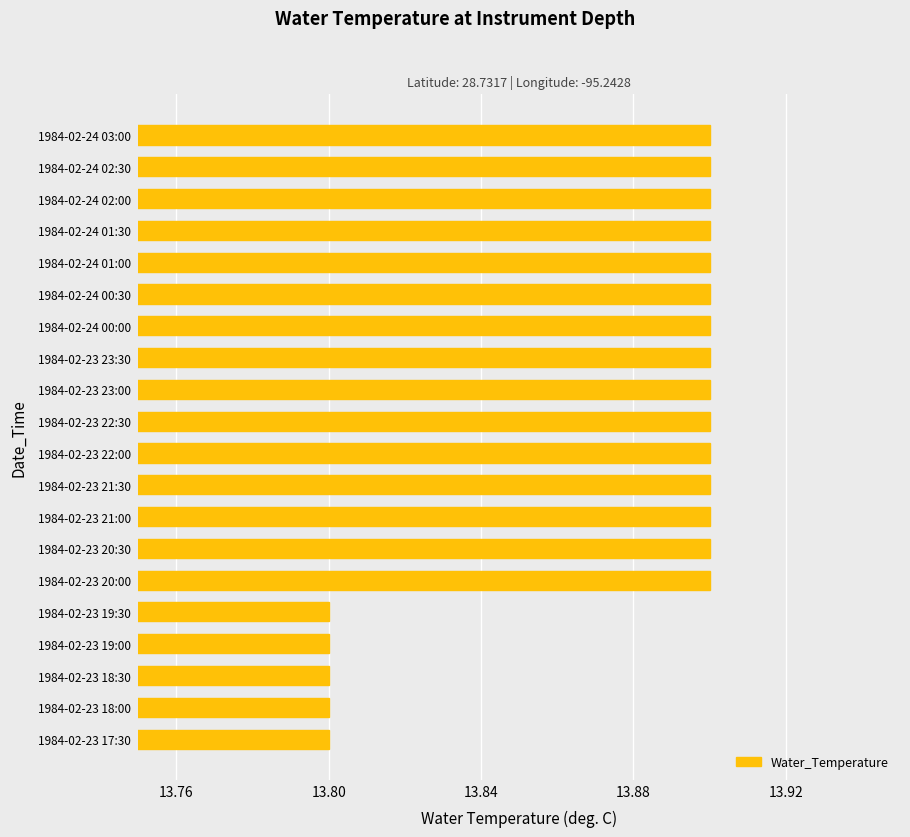

How many bars are there in total?

20